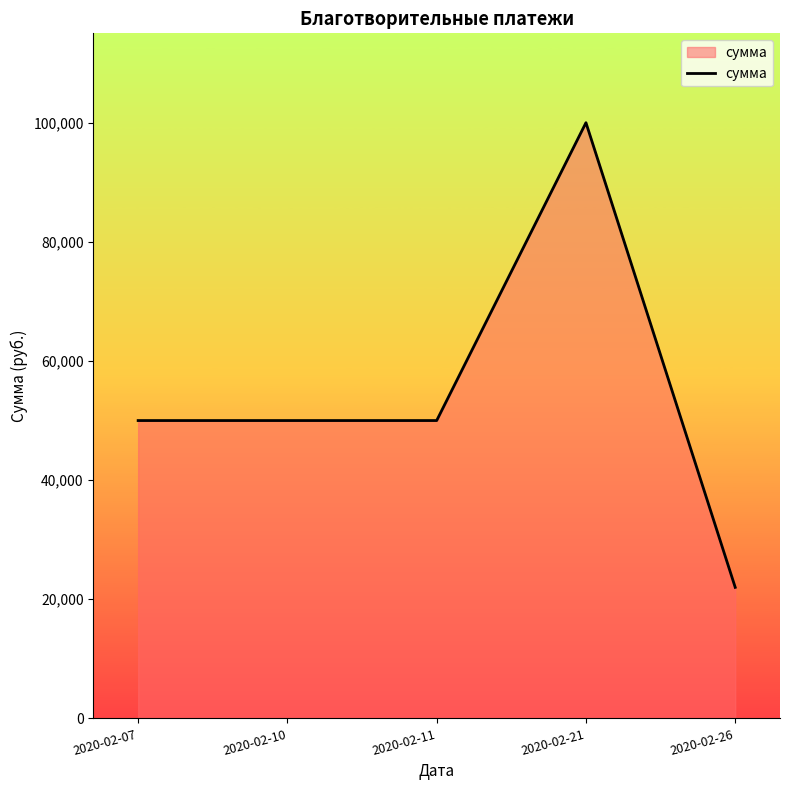

What is the sum of the values at 2020-02-21 and 2020-02-11?

150000